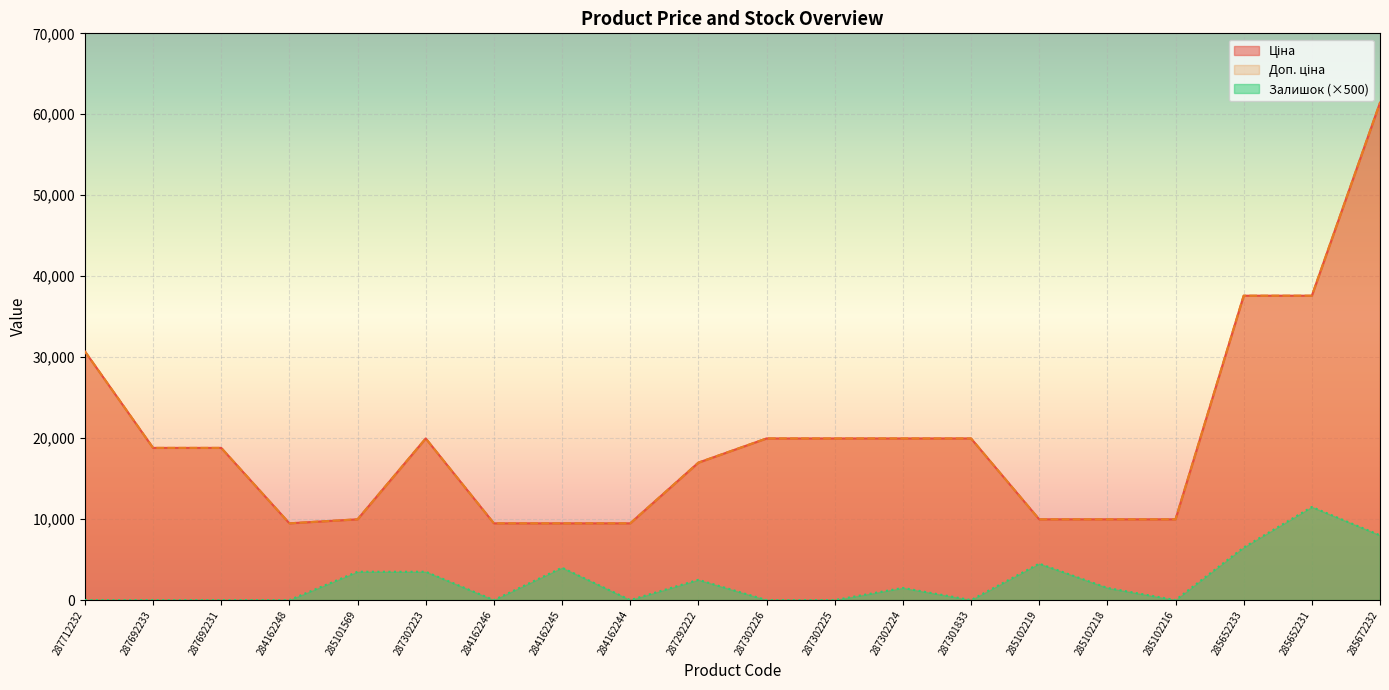

What is the average value of the Доп. ціна series?

19977.5